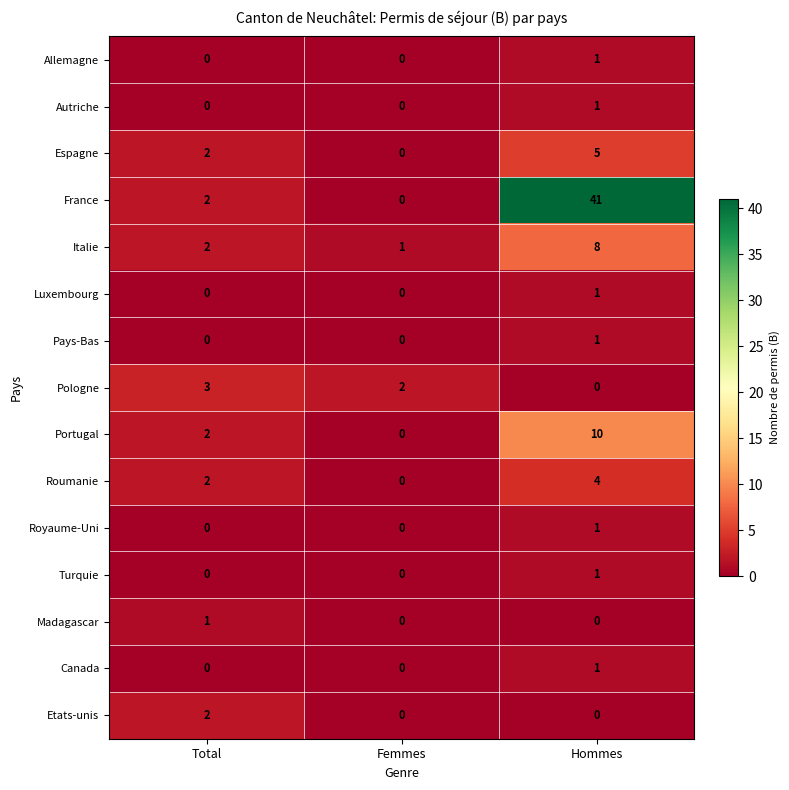

What is the total value across all series at Total?

16